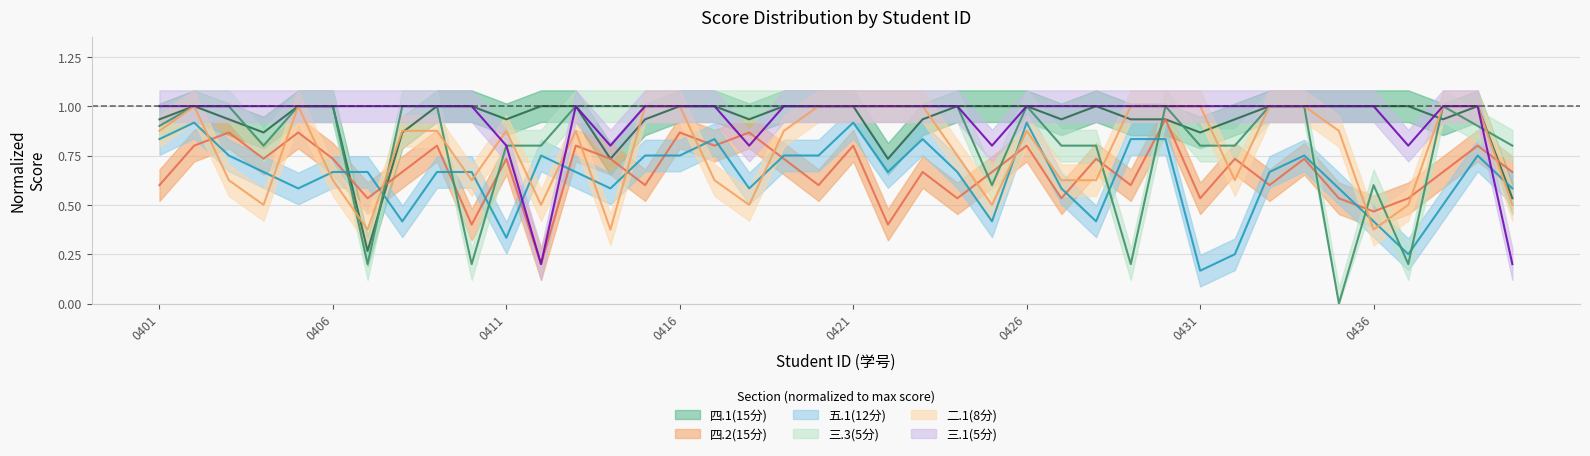

Reading left to right, list all the values displayed in this chart.

四.1(15分): 0.9	1.0	0.9	0.9	1.0	1.0	0.3	0.9	1.0	1.0	0.9	1.0	1.0	0.7	0.9	1.0	1.0	0.9	1.0	1.0	1.0	0.7	0.9	1.0	1.0	1.0	0.9	1.0	0.9	0.9	0.9	0.9	1.0	1.0	1.0	1.0	1.0	0.9	1.0	0.5
四.2(15分): 0.6	0.8	0.9	0.7	0.9	0.7	0.5	0.7	0.8	0.4	0.7	0.2	0.8	0.7	0.6	0.9	0.8	0.9	0.7	0.6	0.8	0.4	0.7	0.5	0.7	0.8	0.5	0.7	0.6	0.9	0.5	0.7	0.6	0.7	0.5	0.5	0.5	0.7	0.8	0.7
五.1(12分): 0.8	0.9	0.8	0.7	0.6	0.7	0.7	0.4	0.7	0.7	0.3	0.8	0.7	0.6	0.8	0.8	0.8	0.6	0.8	0.8	0.9	0.7	0.8	0.7	0.4	0.9	0.6	0.4	0.8	0.8	0.2	0.2	0.7	0.8	0.6	0.4	0.2	0.5	0.8	0.6
三.3(5分): 0.9	1.0	1.0	0.8	1.0	1.0	0.2	1.0	1.0	0.2	0.8	0.8	1.0	1.0	1.0	1.0	1.0	1.0	1.0	1.0	1.0	1.0	1.0	1.0	0.6	1.0	0.8	0.8	0.2	1.0	0.8	0.8	1.0	1.0	0.0	0.6	0.2	1.0	0.9	0.8
二.1(8分): 0.9	1.0	0.6	0.5	1.0	0.6	0.4	0.9	0.9	0.6	0.9	0.5	0.9	0.4	1.0	1.0	0.6	0.5	0.9	1.0	1.0	1.0	1.0	0.8	0.5	0.9	0.6	0.6	1.0	1.0	1.0	0.6	1.0	1.0	0.9	0.4	0.5	1.0	1.0	0.5
三.1(5分): 1.0	1.0	1.0	1.0	1.0	1.0	1.0	1.0	1.0	1.0	0.8	0.2	1.0	0.8	1.0	1.0	1.0	0.8	1.0	1.0	1.0	1.0	1.0	1.0	0.8	1.0	1.0	1.0	1.0	1.0	1.0	1.0	1.0	1.0	1.0	1.0	0.8	1.0	1.0	0.2